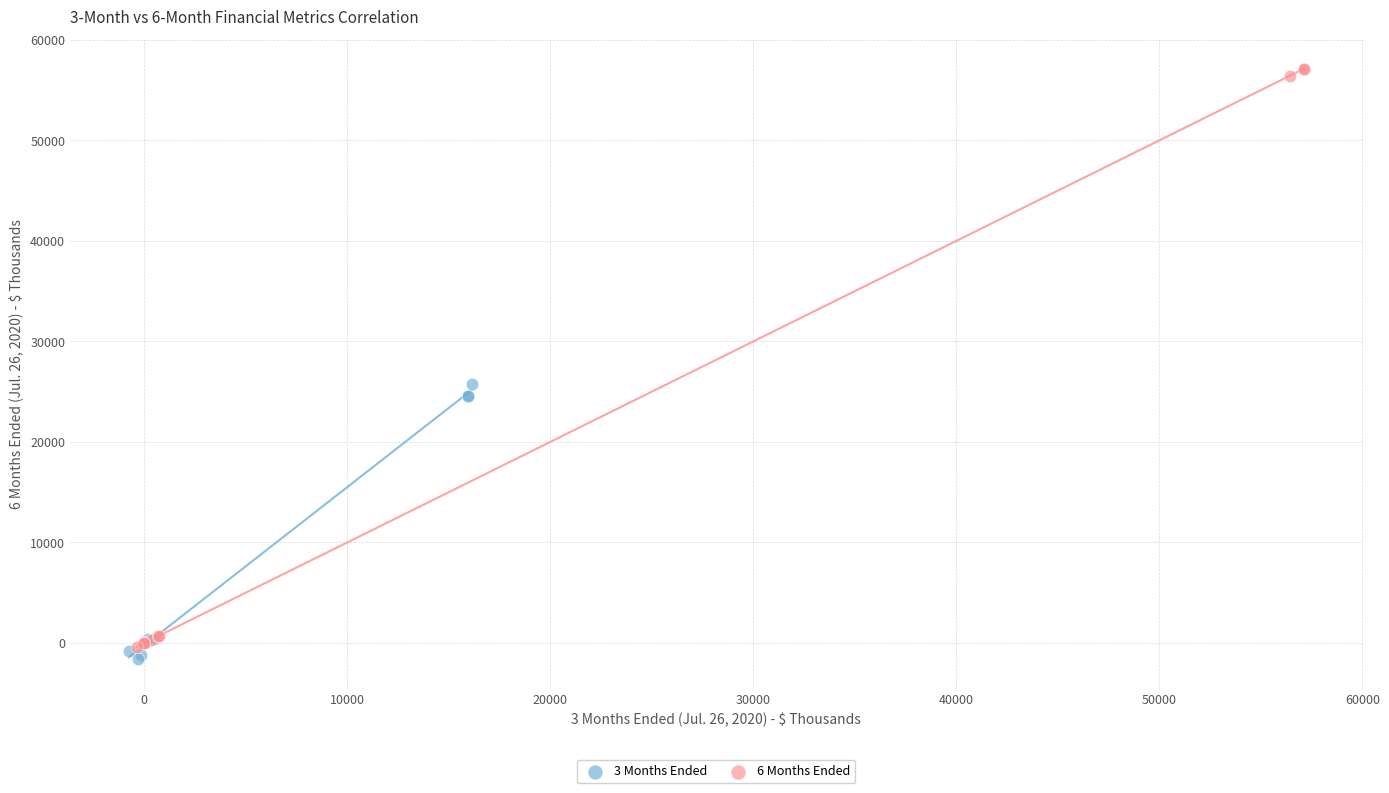

What are all the series names shown in the legend?

3 Months Ended, 6 Months Ended